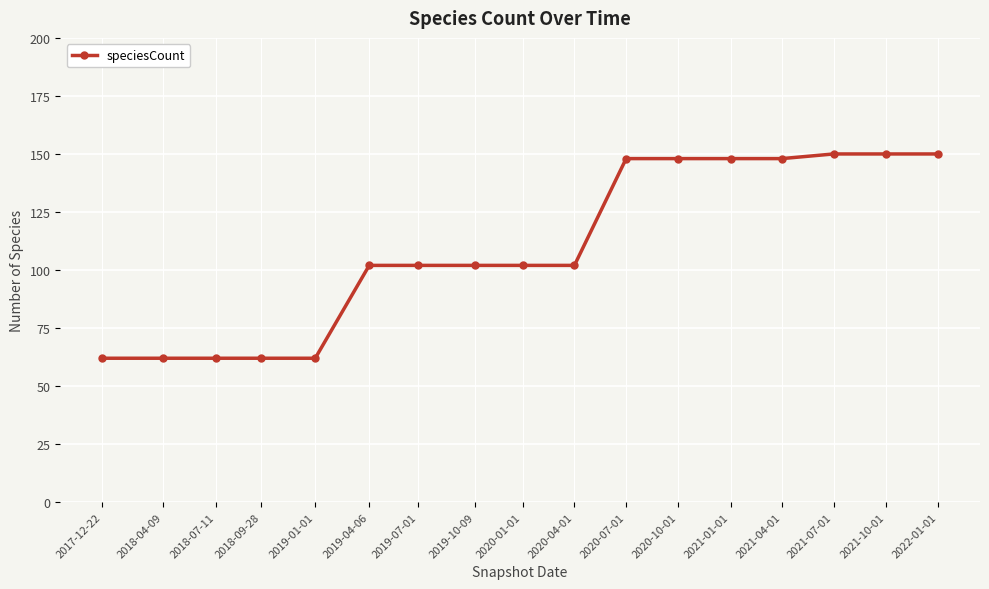

Read the value at 2021-07-01.

150